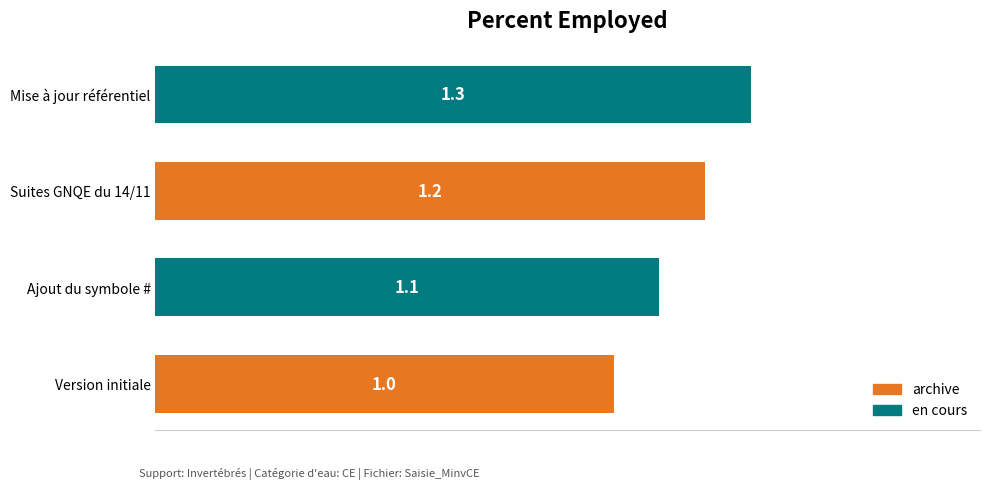

What is the difference between the maximum and minimum values?

0.3